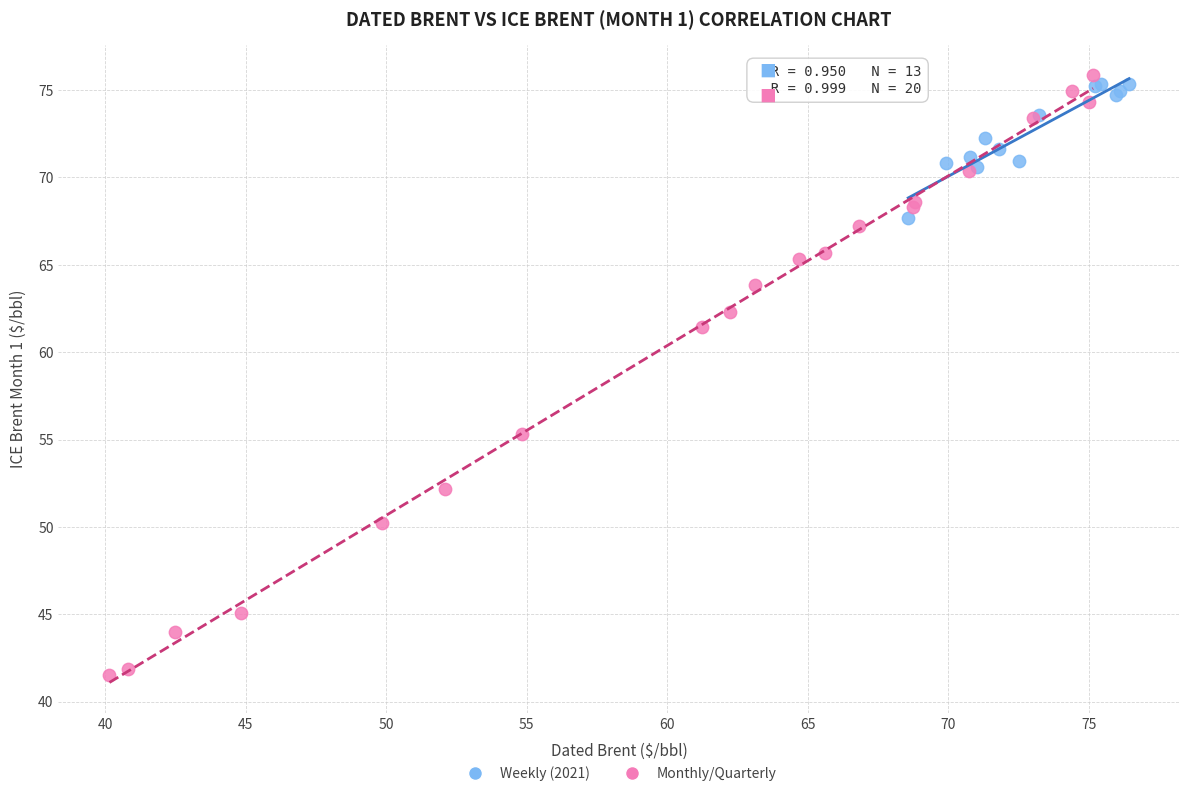

Which series contains the highest Y value?

Monthly/Quarterly